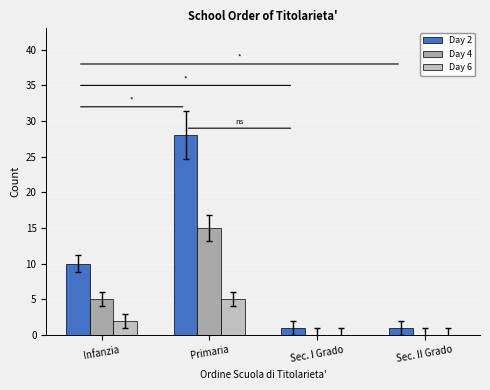

The Day 2 series shows 1 at Sec. II Grado. True or false?

True